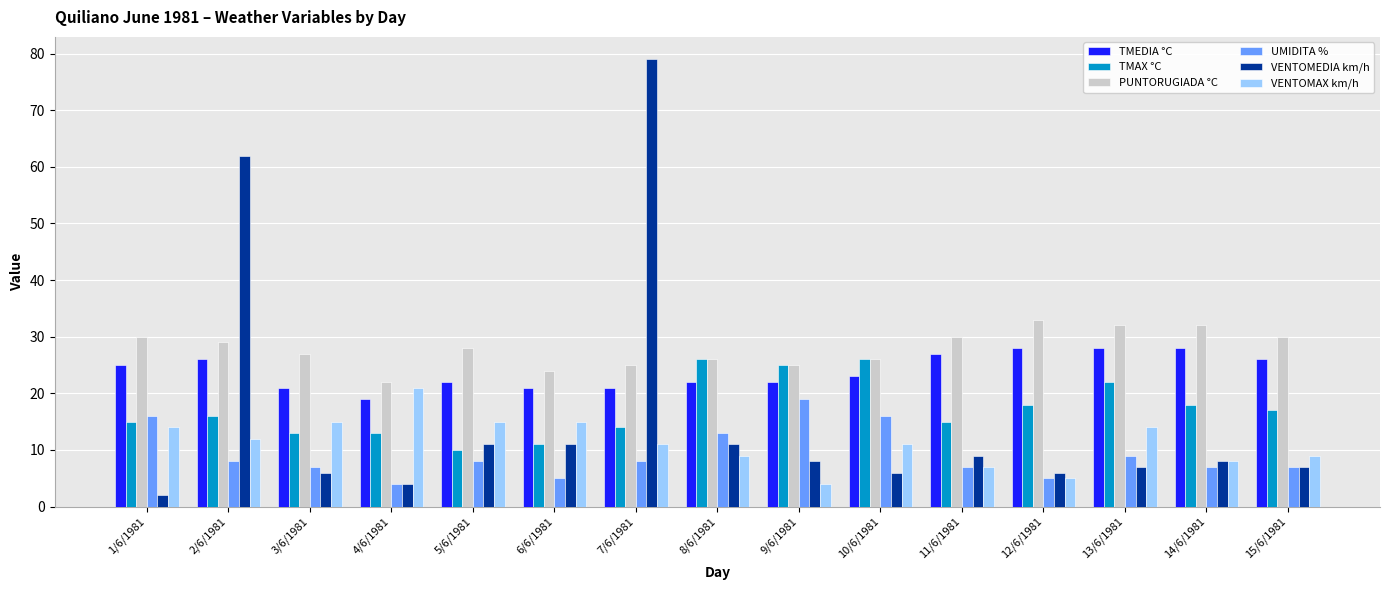

True or false: PUNTORUGIADA °C has a value of 7 at 10/6/1981.

False